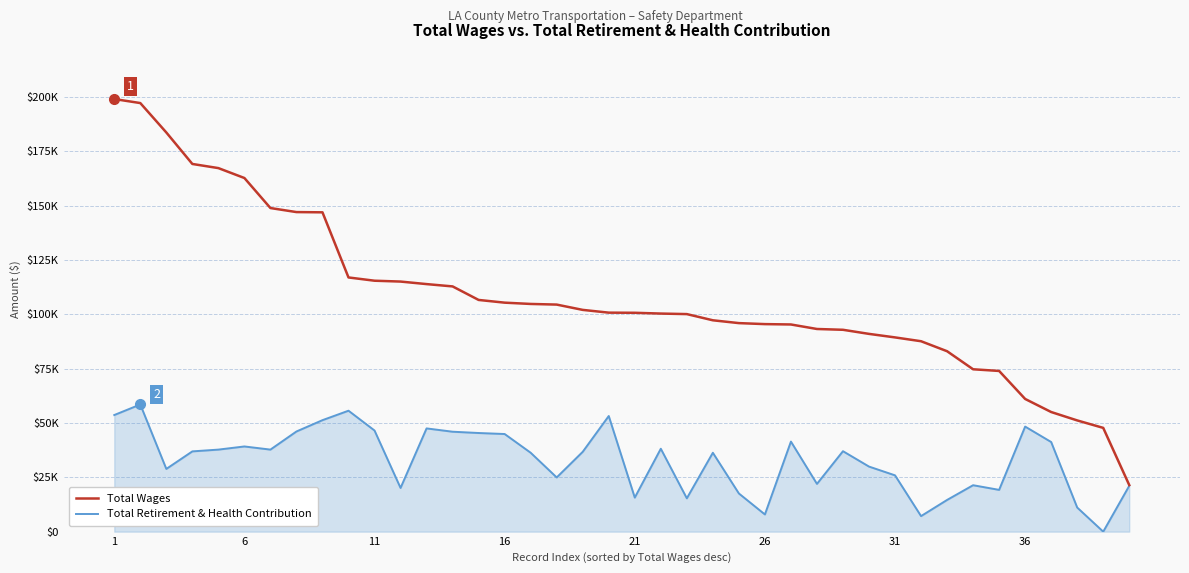

What is the average value of the Total Retirement & Health Contribution series?

32980